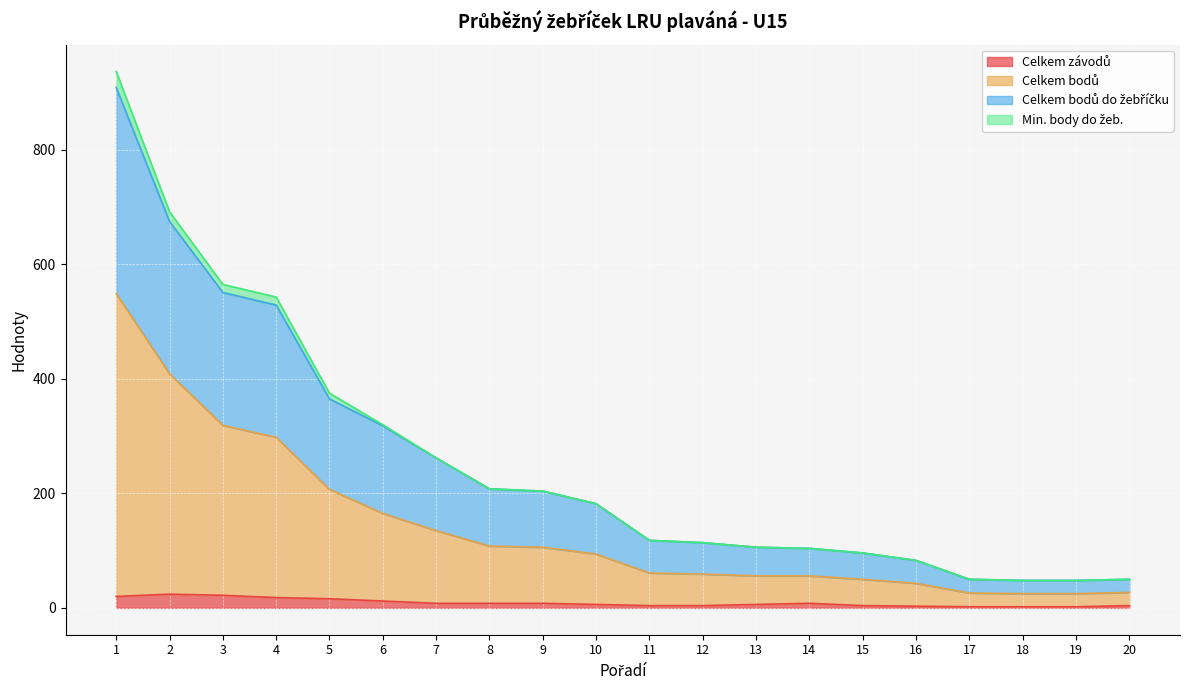

Does the chart display data point markers on the line(s)?

No